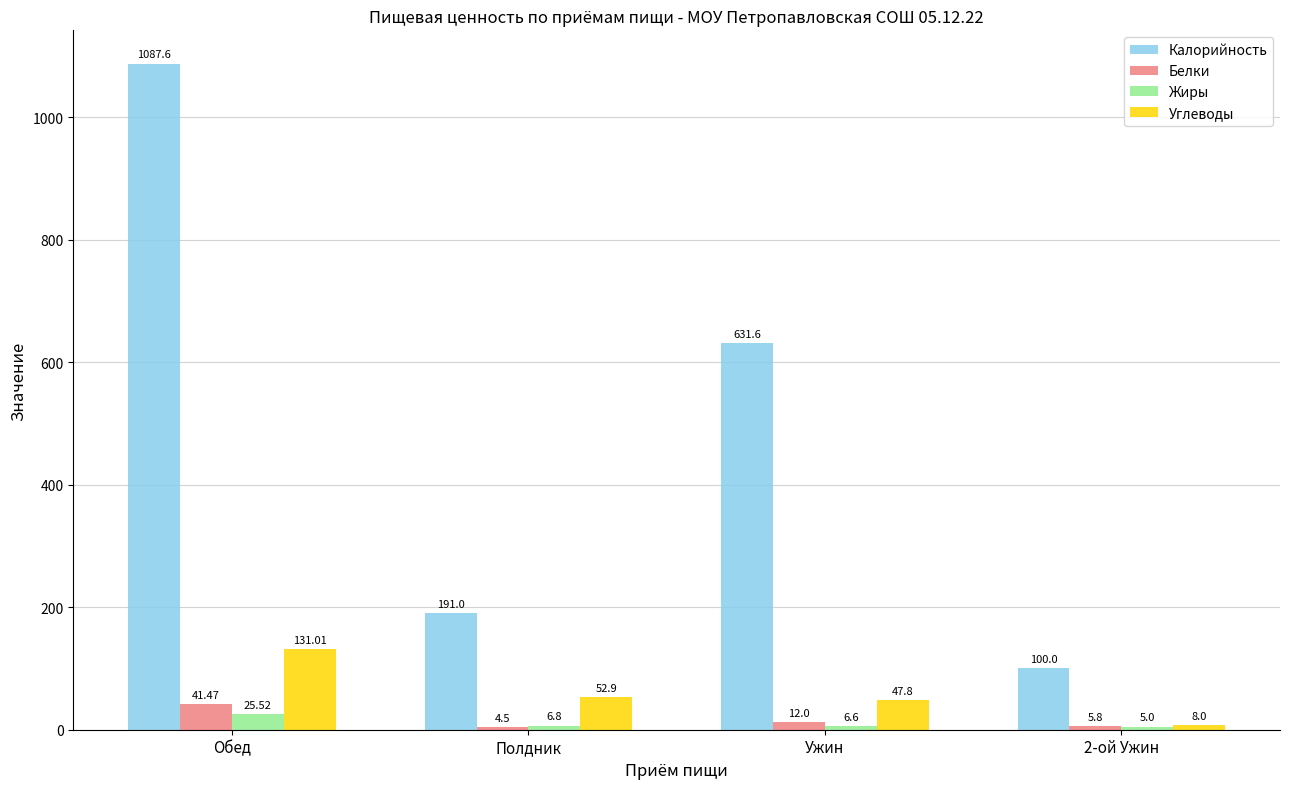

How many bars are there in total?

16